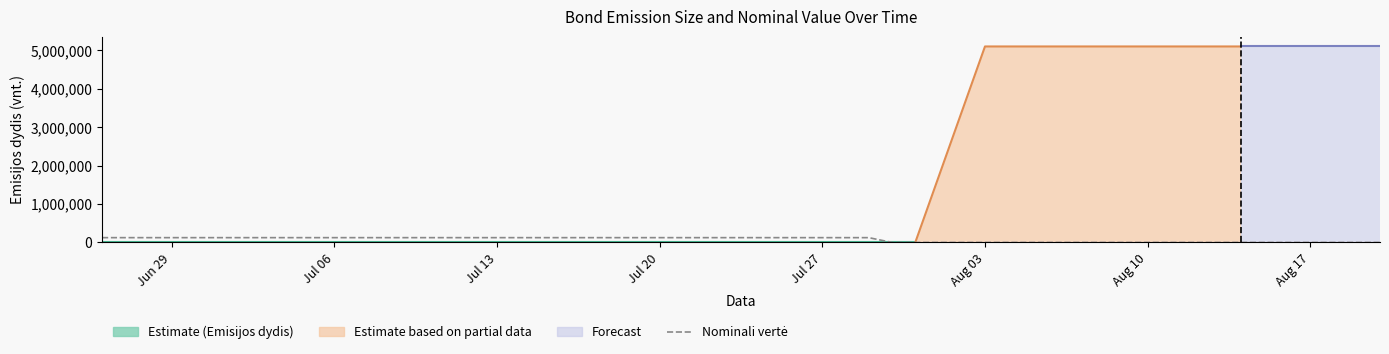

How many data points does each series have?

40